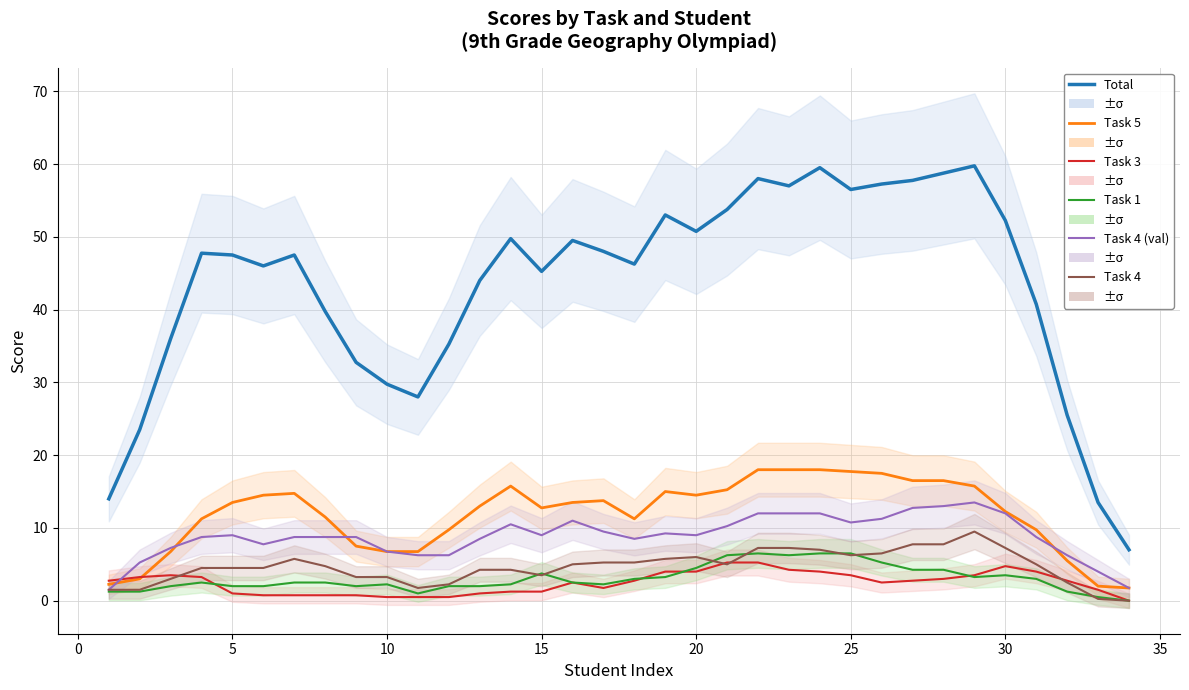

How many series are shown in this chart?

6